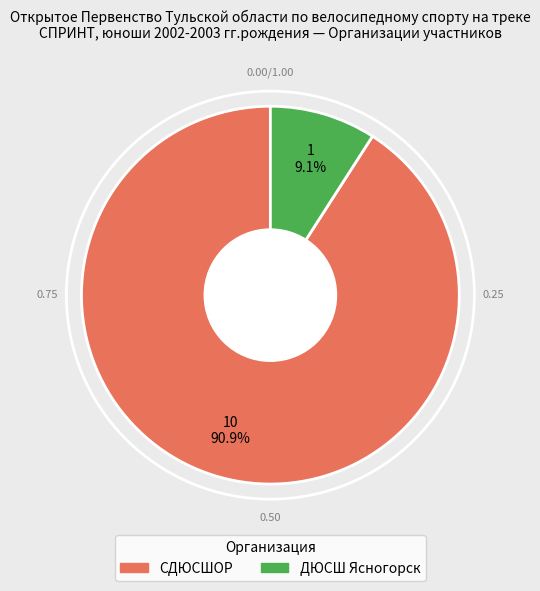

What percentage do СДЮСШОР and ДЮСШ Ясногорск together represent?

100.0%